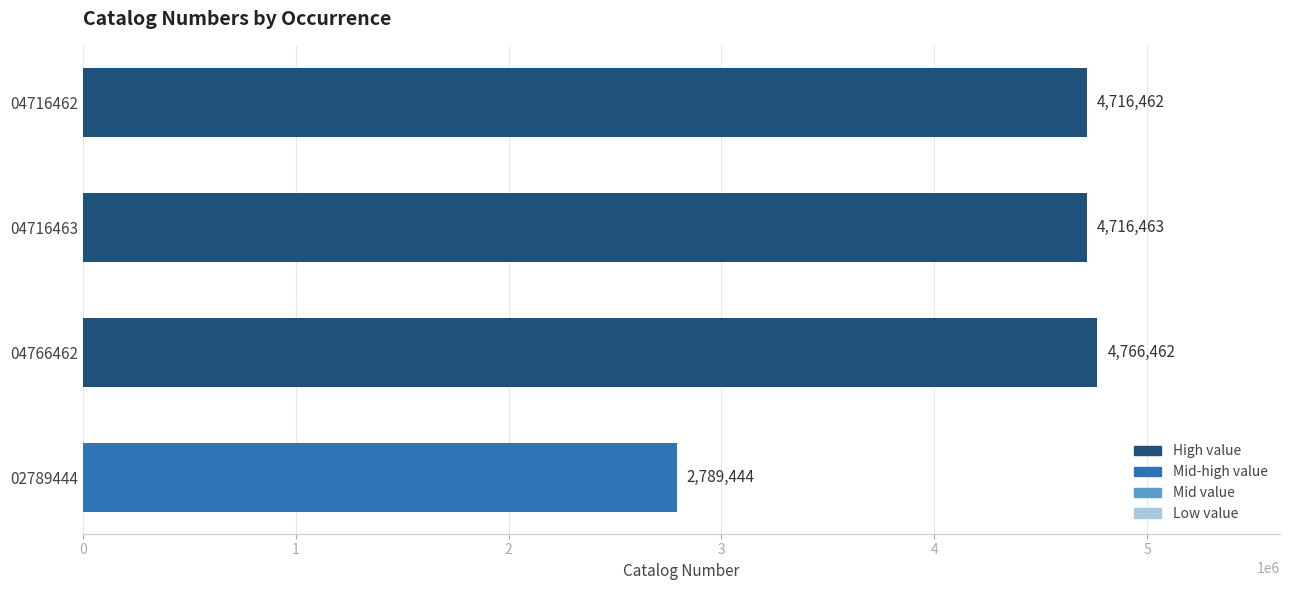

Rank the categories by value from lowest to highest.

02789444, 04716462, 04716463, 04766462